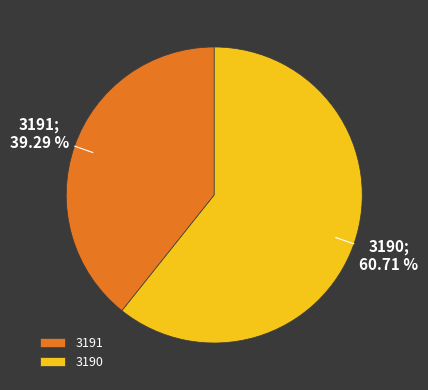

Is it true that 3191 is 39% of the pie?

True